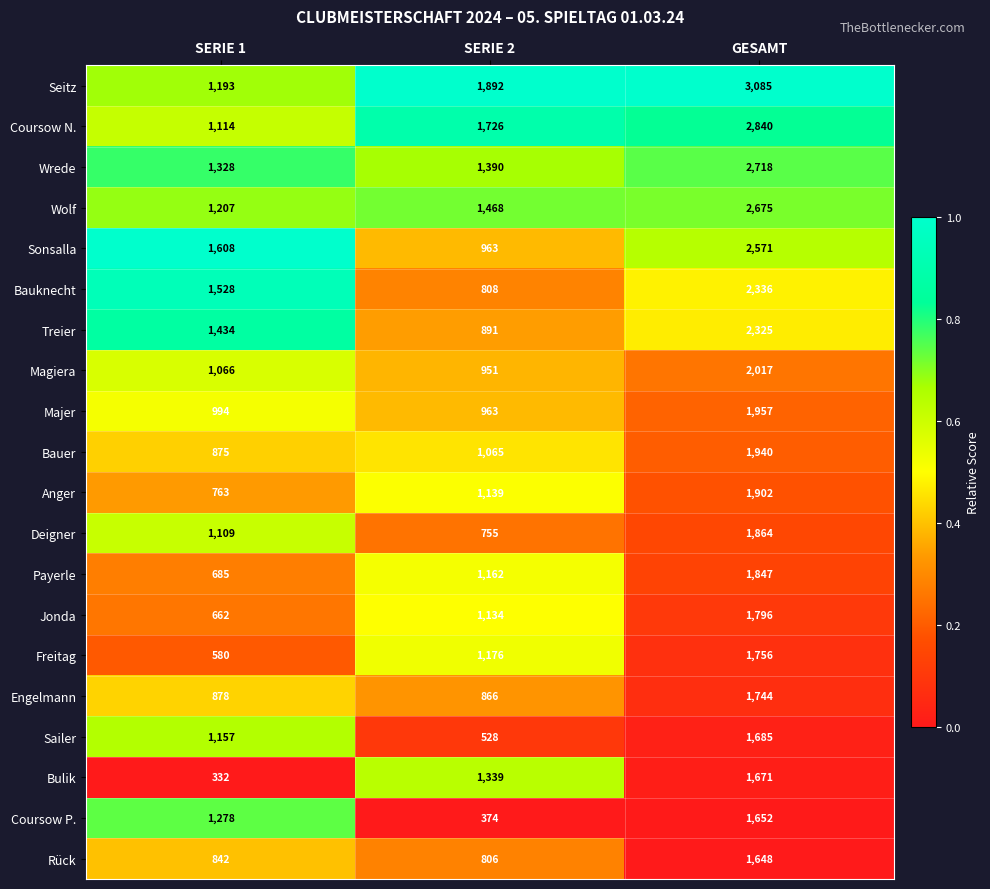

At which category is the sum across all series the highest?

GESAMT